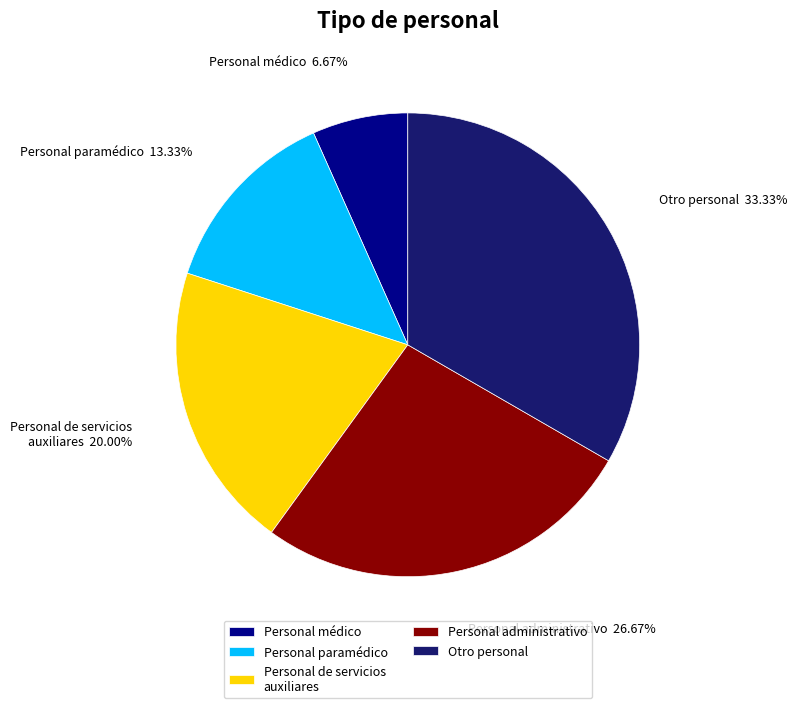

To the nearest percent, what portion does Personal administrativo represent?

27%